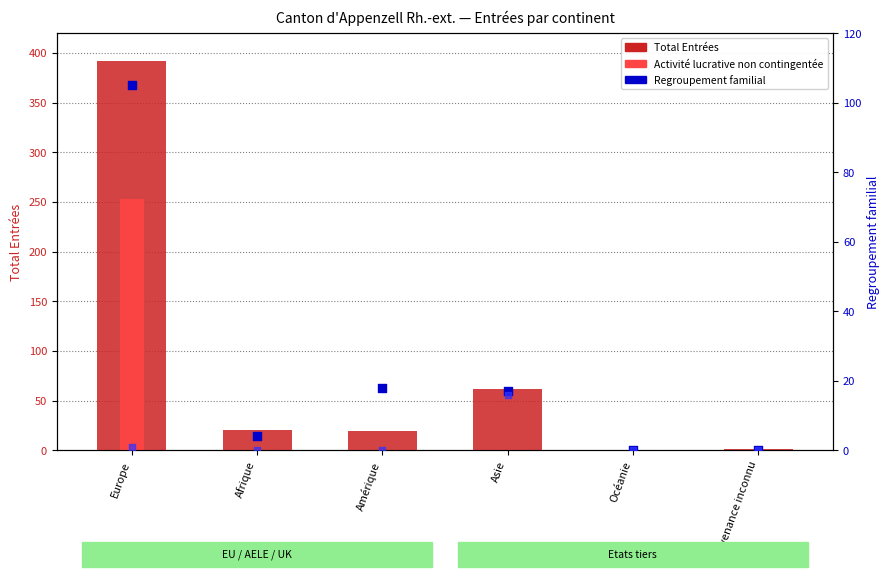

At how many categories does at least one series exceed 202?

1